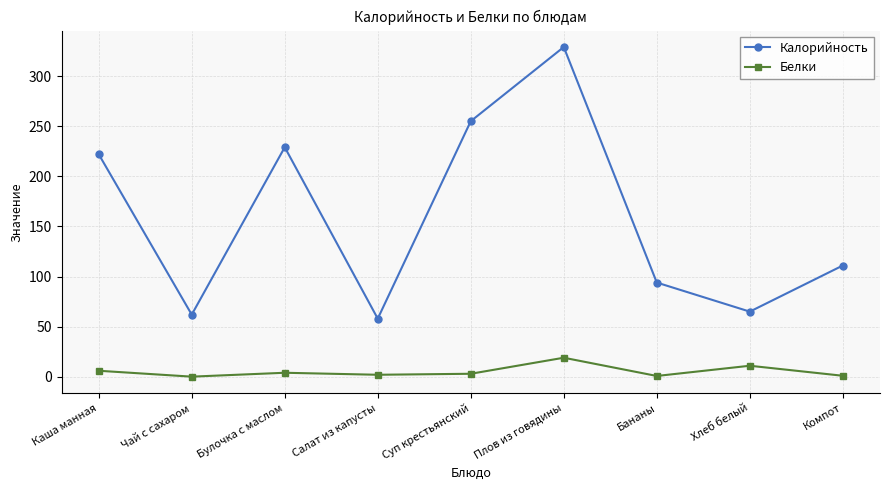

List the series in order of their peak value, lowest first.

Белки, Калорийность